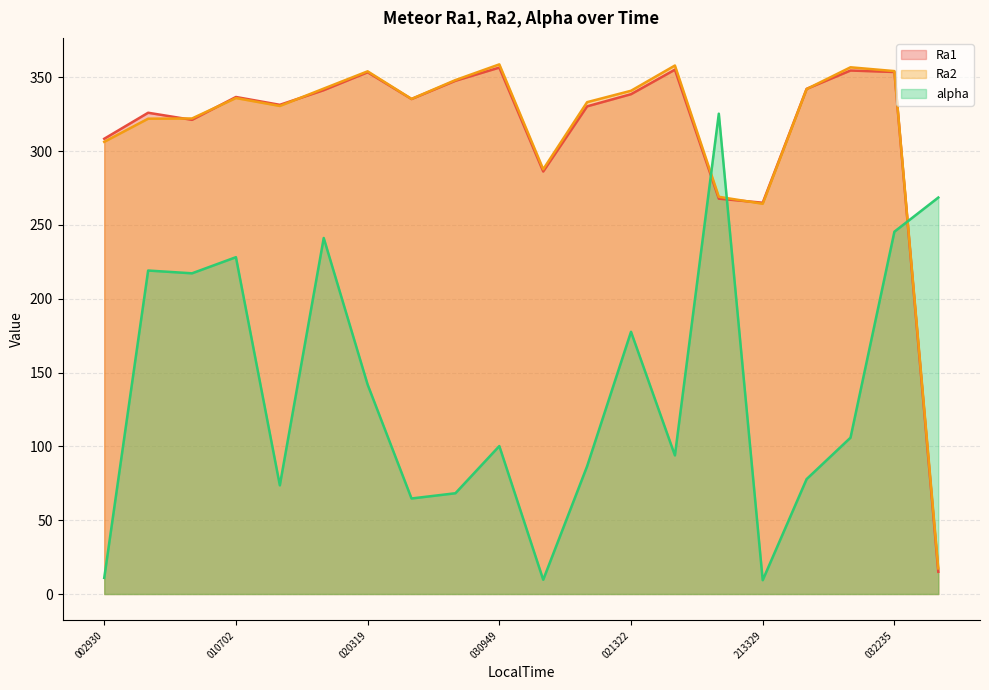

What is the difference between the highest and lowest values at 032235?

108.8